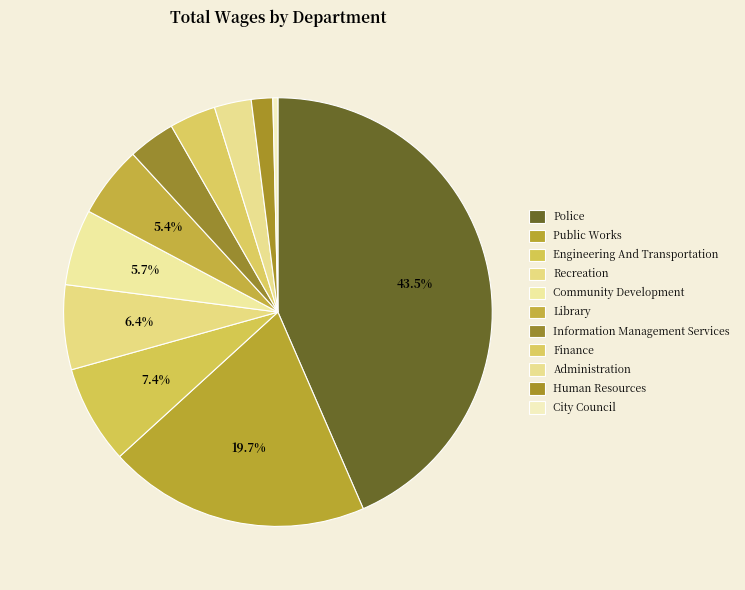

Does Administration account for over 50% of the chart?

No